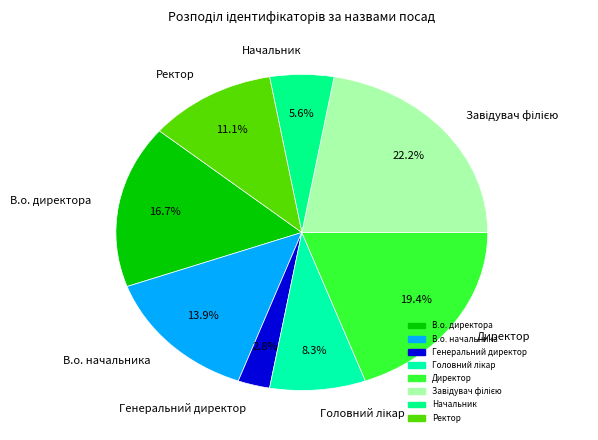

Count the number of slices in the pie.

8